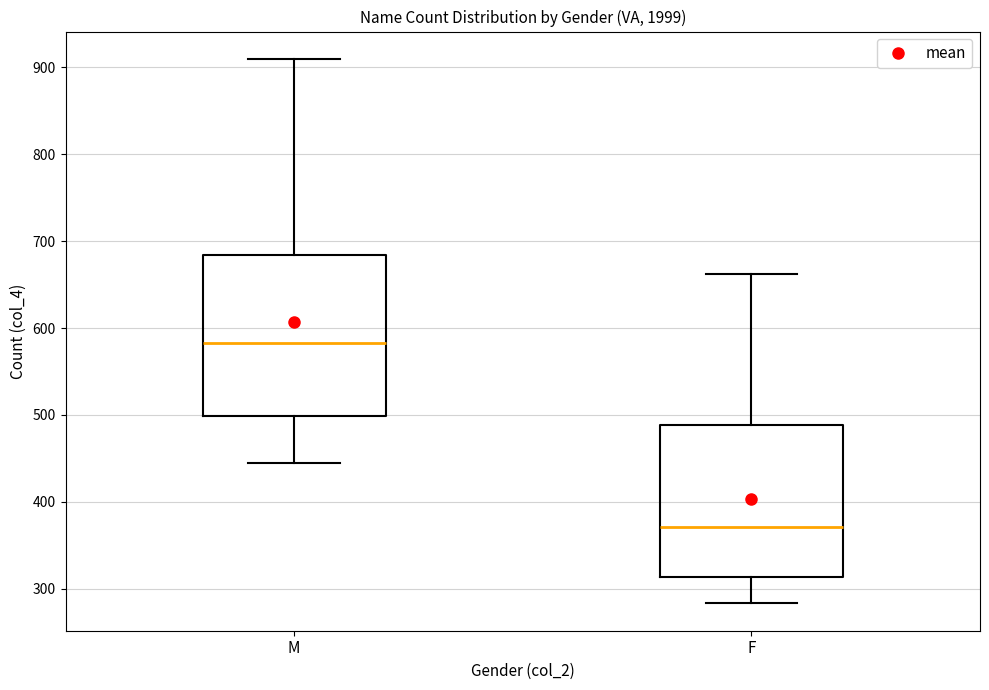

Reading left to right, read every box against the y-axis: the position of its median line, the range the box covers, and the ends of its whiskers. The values are not printed on the chart, so give them approximately, as read against the axis.

M: median 580, box 500 to 680, whiskers 450 to 910
F: median 370, box 310 to 490, whiskers 280 to 660